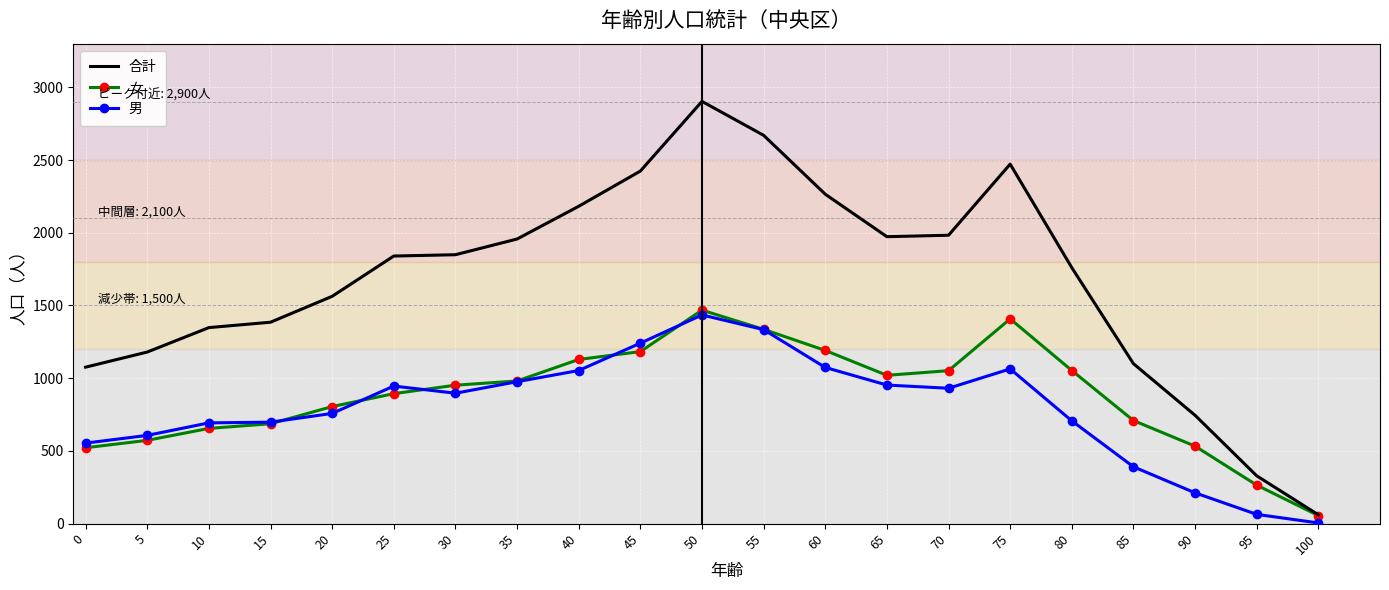

What is the difference between the highest and lowest values at 30?

952